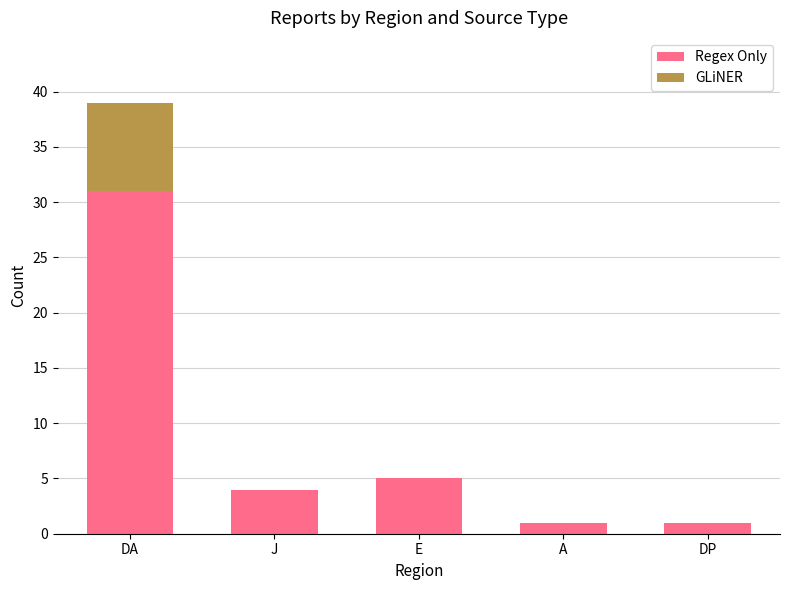

What is the total value across all series at A?

1